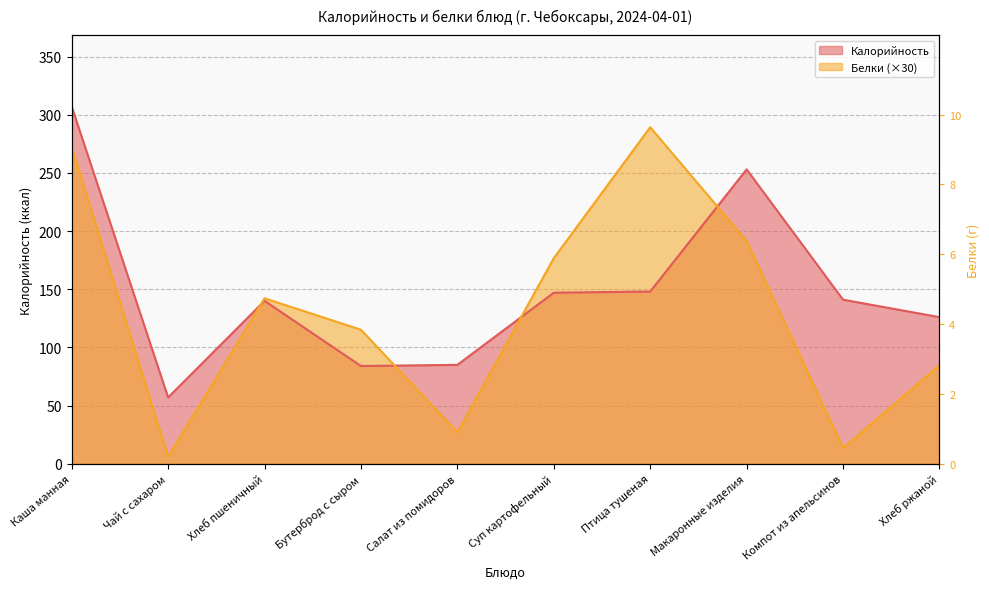

At which label is Калорийность closest to 182?

Птица тушеная